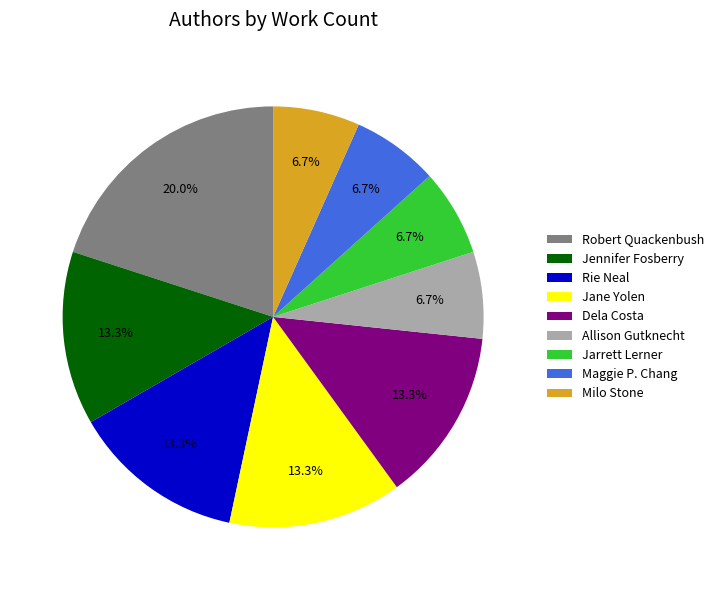

True or false: Allison Gutknecht accounts for 7% of the total.

True